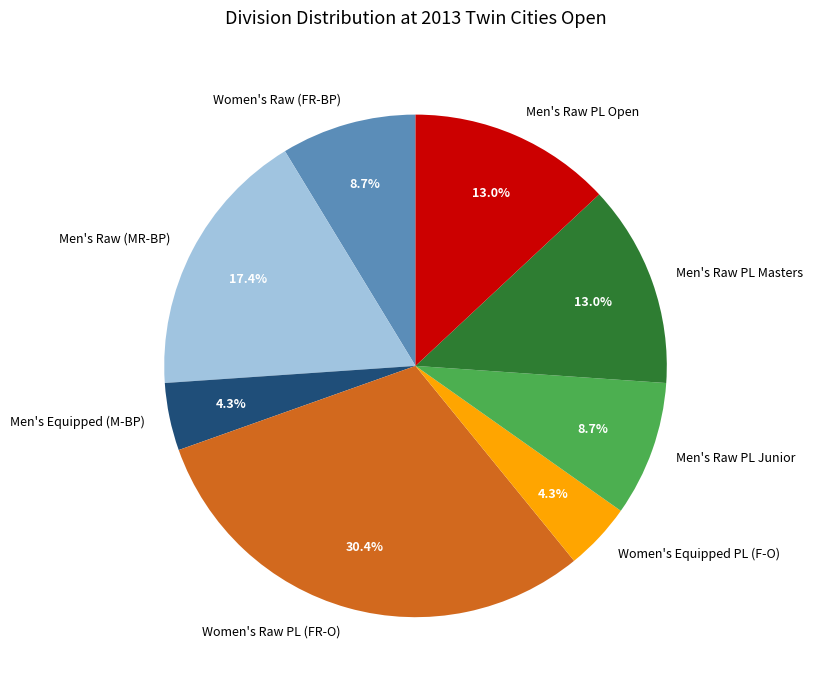

What is the ratio of the value at Men's Raw PL Masters to the value at Women's Raw (FR-BP)?

1.5